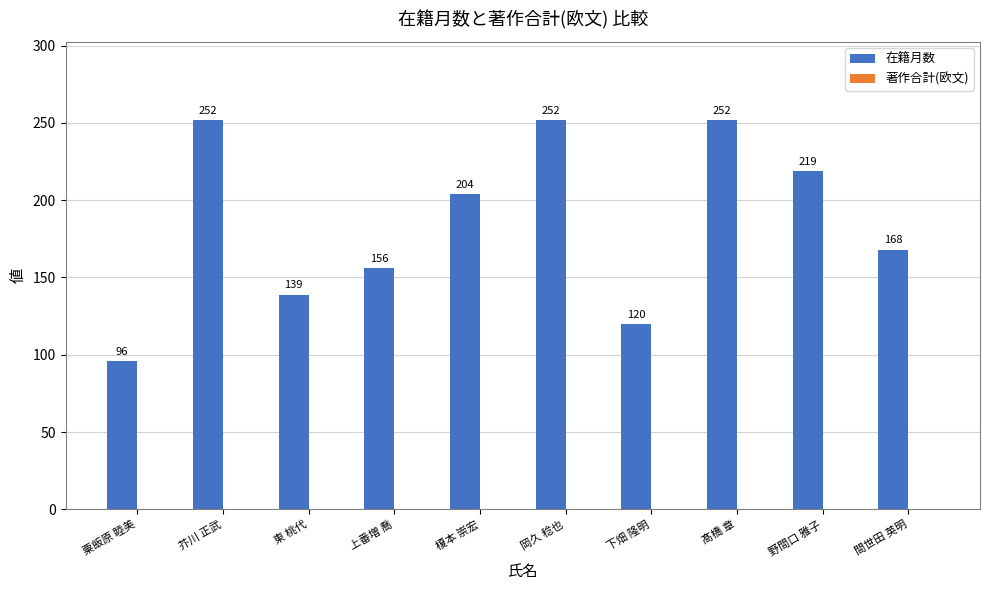

Reading left to right, transcribe all the data shown in this chart.

粟飯原 睦美=96	芥川 正武=252	東 桃代=139	上番増 喬=156	榎本 崇宏=204	岡久 稔也=252	下畑 隆明=120	髙橋 章=252	野間口 雅子=219	間世田 英明=168